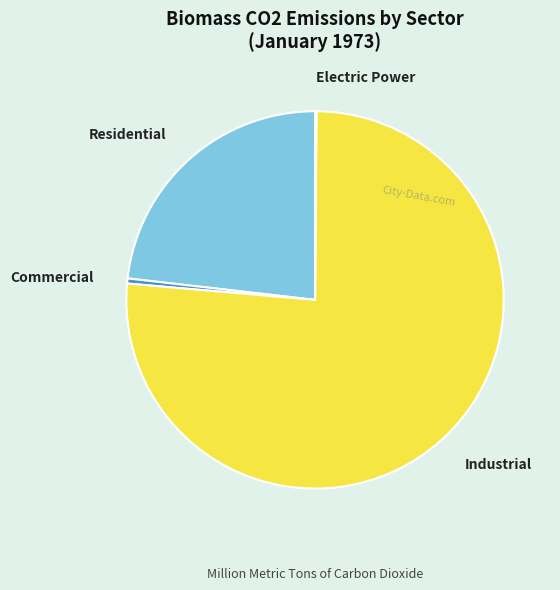

Is it true that Commercial is 0% of the pie?

True